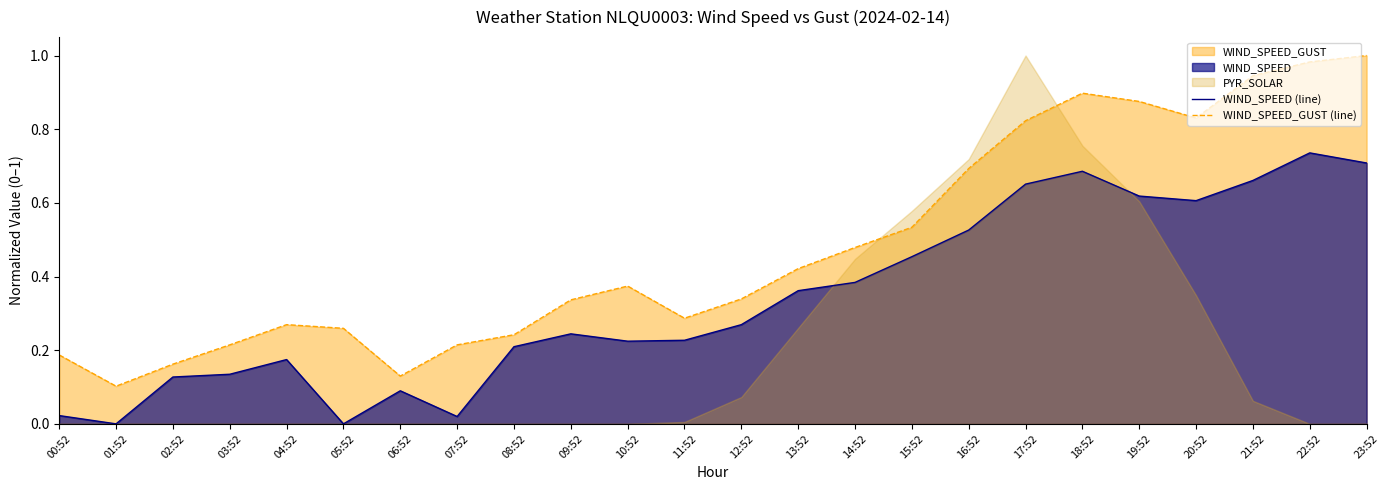

True or false: WIND_SPEED (line) and WIND_SPEED_GUST (line) cross at least once.

False